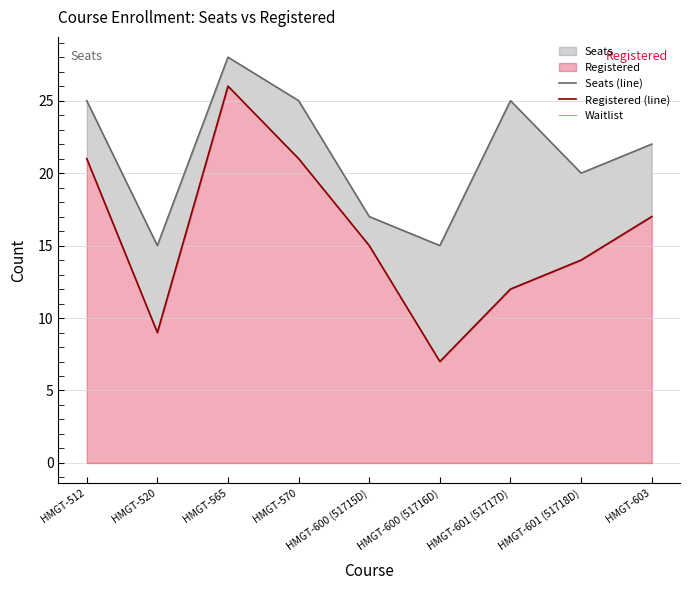

True or false: Waitlist has more than 2 interior local peaks.

False